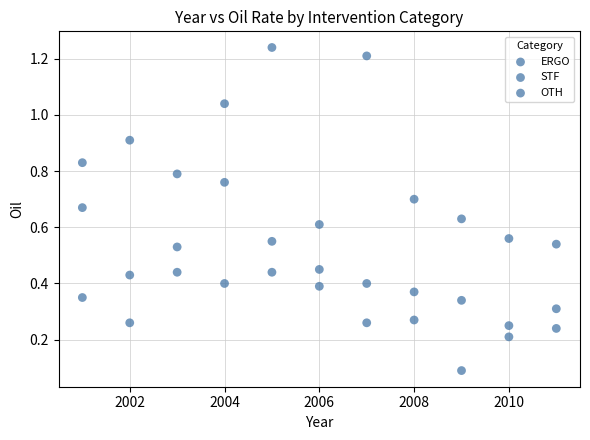

Count the number of points in this scatter plot.

33